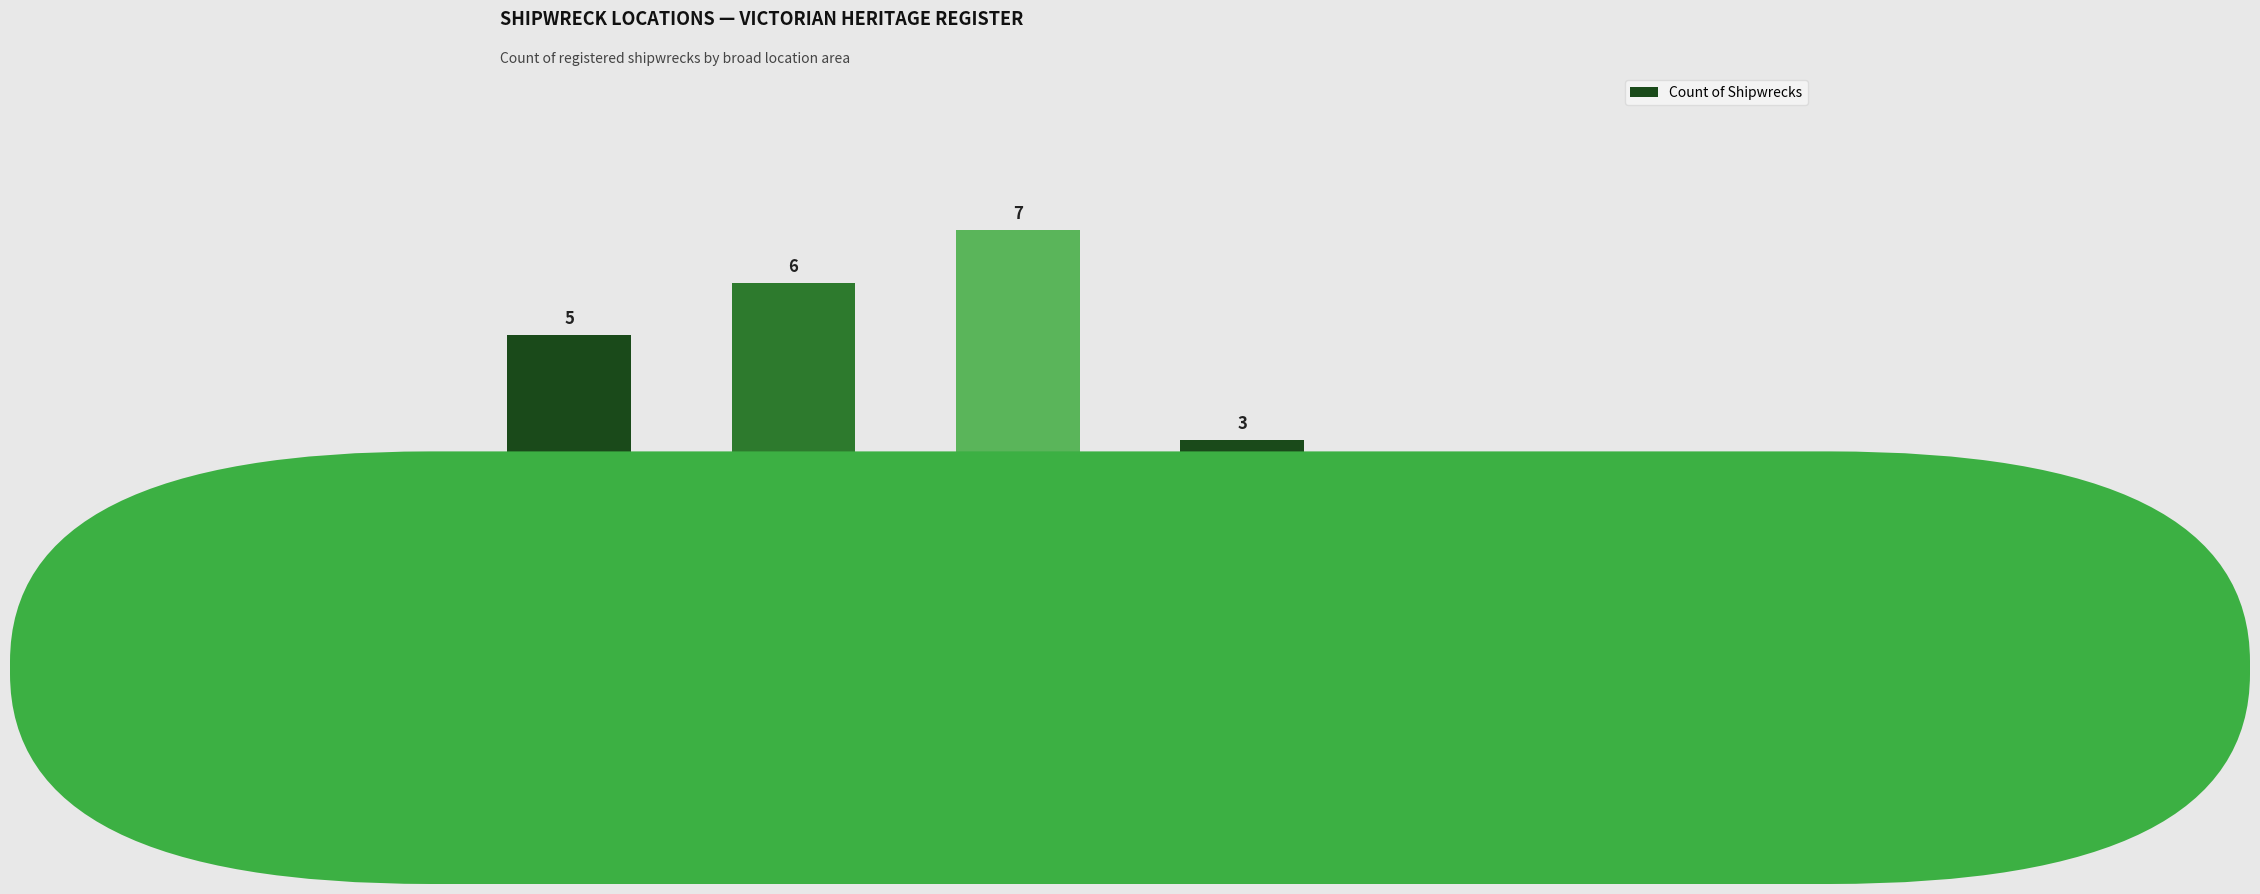

What is the difference between the values at Lady Bay / Warrnambool and Bass Strait?

4